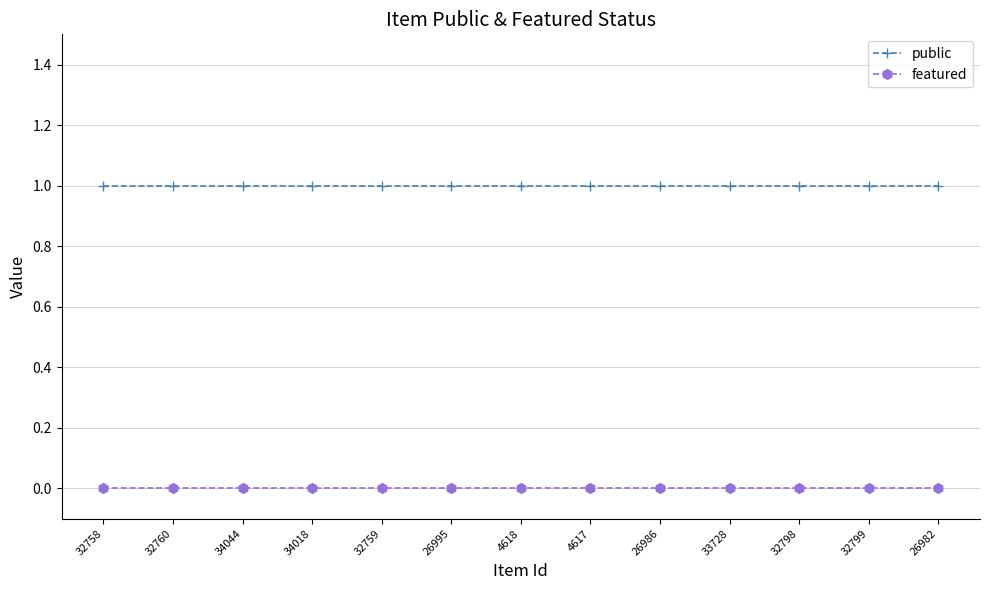

Reading left to right, list all the values displayed in this chart.

public: 1	1	1	1	1	1	1	1	1	1	1	1	1
featured: 0	0	0	0	0	0	0	0	0	0	0	0	0